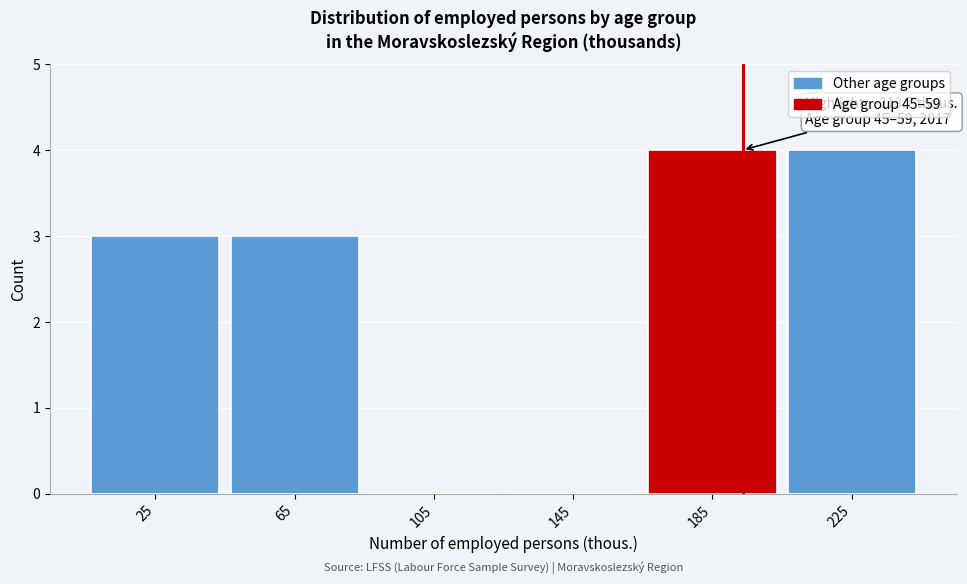

Reading left to right, extract all data points from this chart.

25=3	65=3	105=0	145=0	185=4	225=4